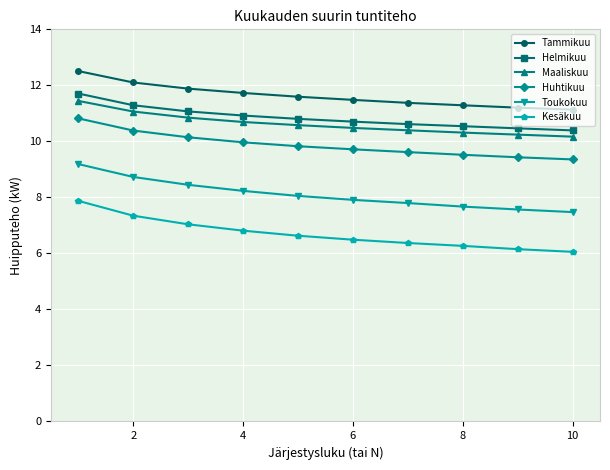

What is the difference between the maximum and minimum values in the Toukokuu series?

1.7